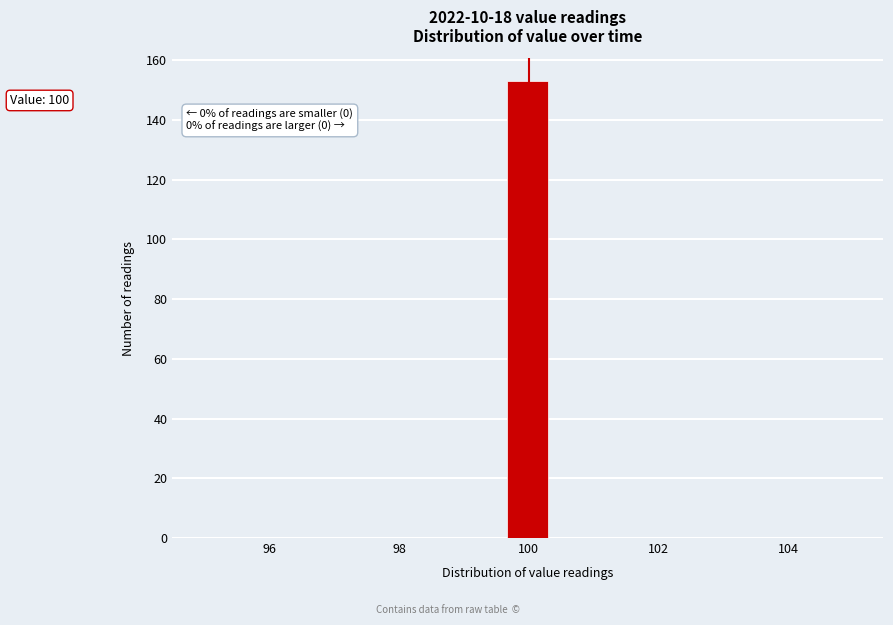

Read against the x-axis, roughly where is the centre of the tallest bar?

100.0